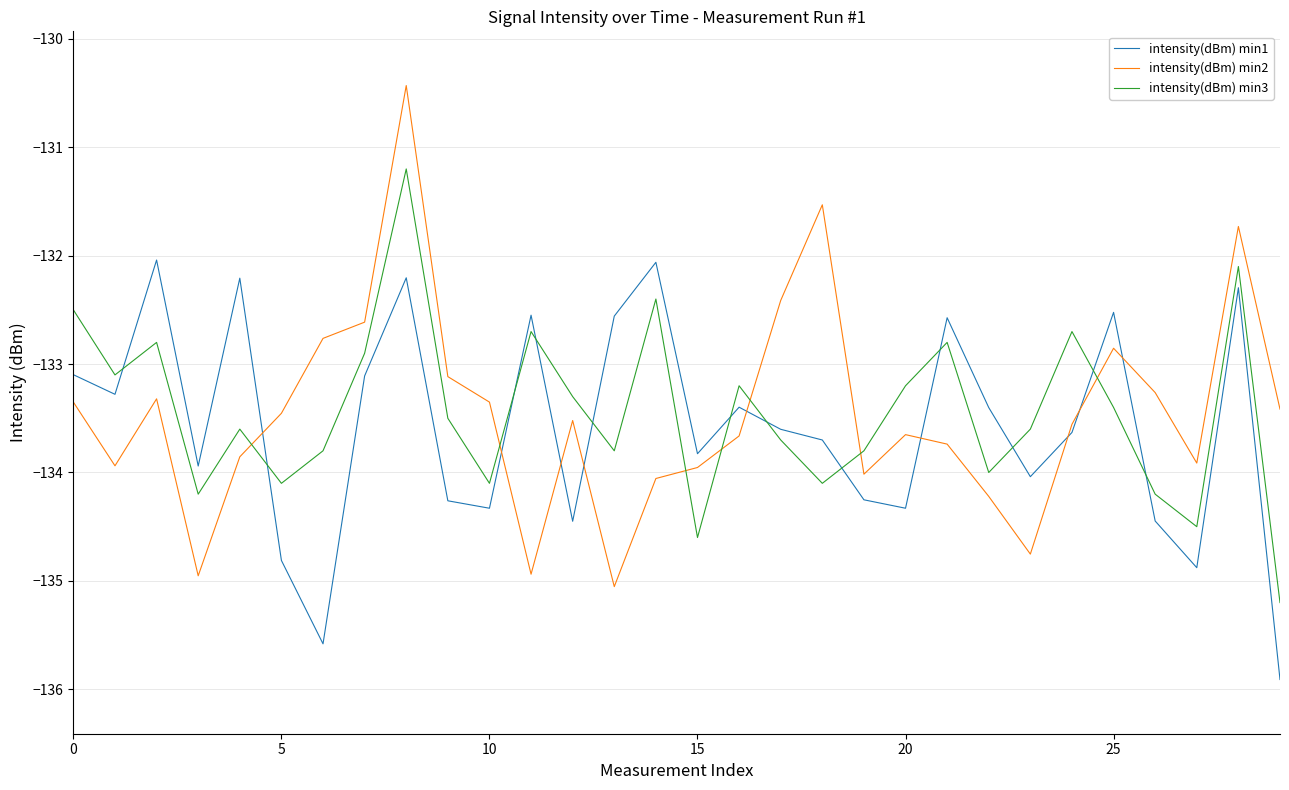

After their last crossing, which series has the higher values: intensity(dBm) min2 or intensity(dBm) min1?

intensity(dBm) min2